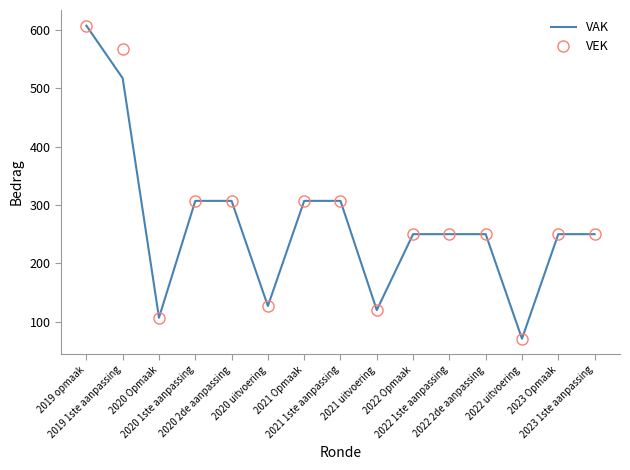

What is the lowest value of the VAK series?

71